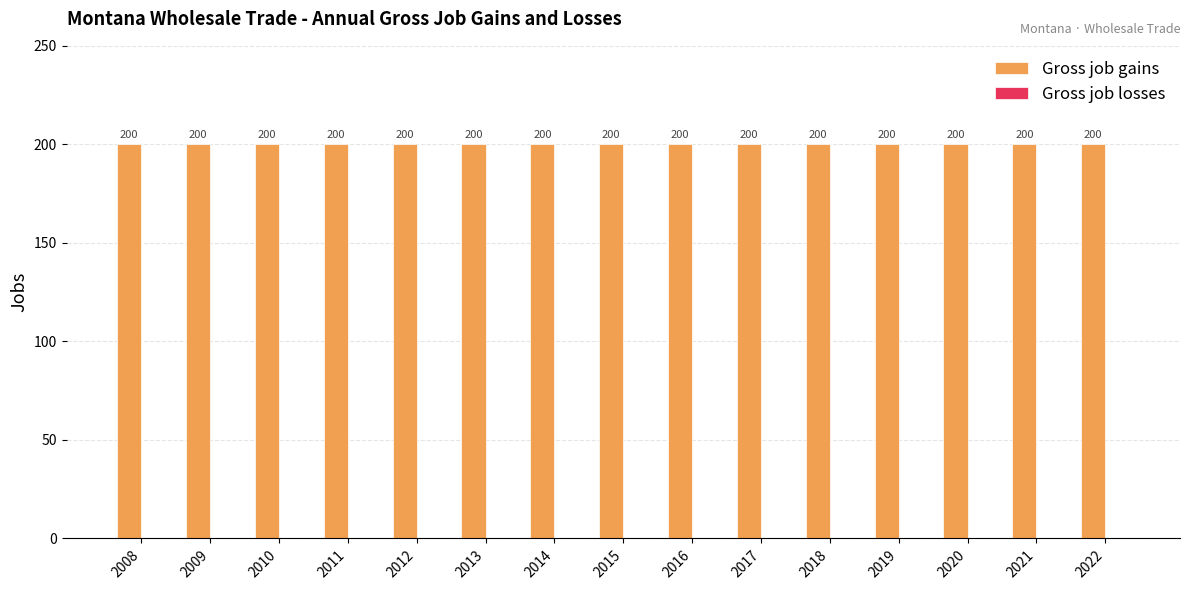

What is the average value of the Gross job gains series?

200